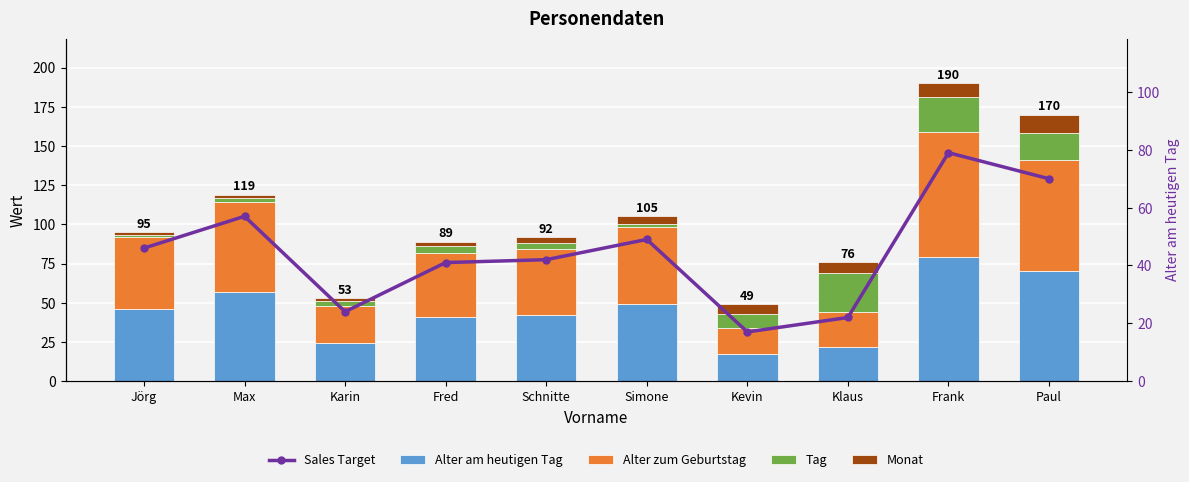

What position from the left is Frank?

9